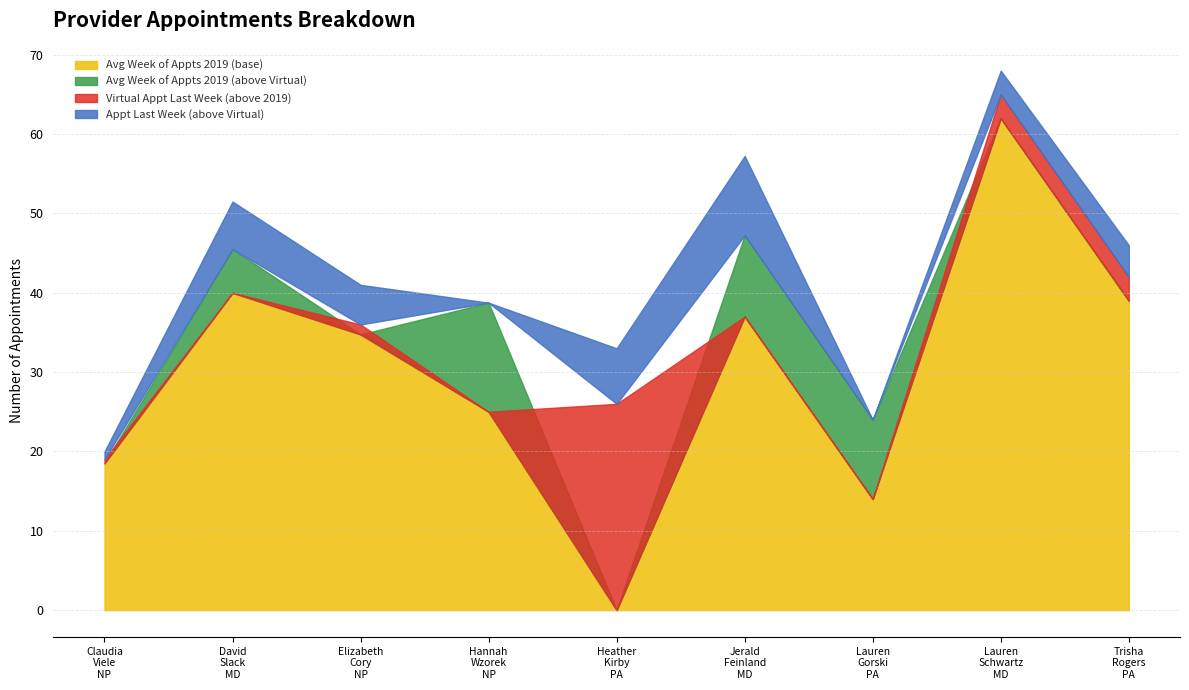

Which series changed the most between Claudia_Viele_NP and Lauren_Gorski_PA?

Appt Last Week